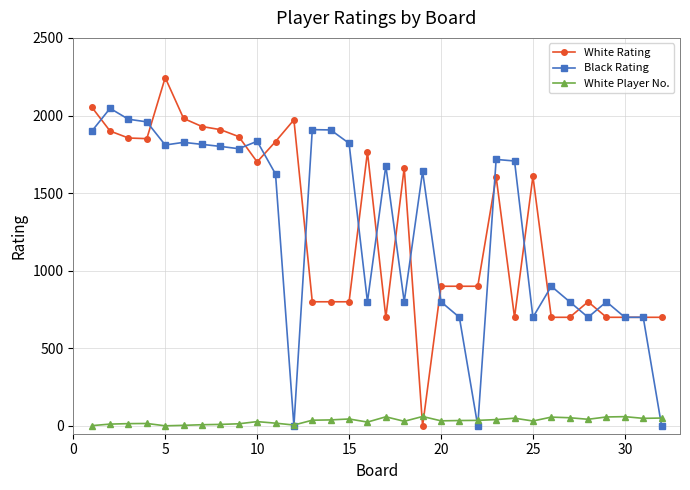

What is the greatest value displayed?

2244